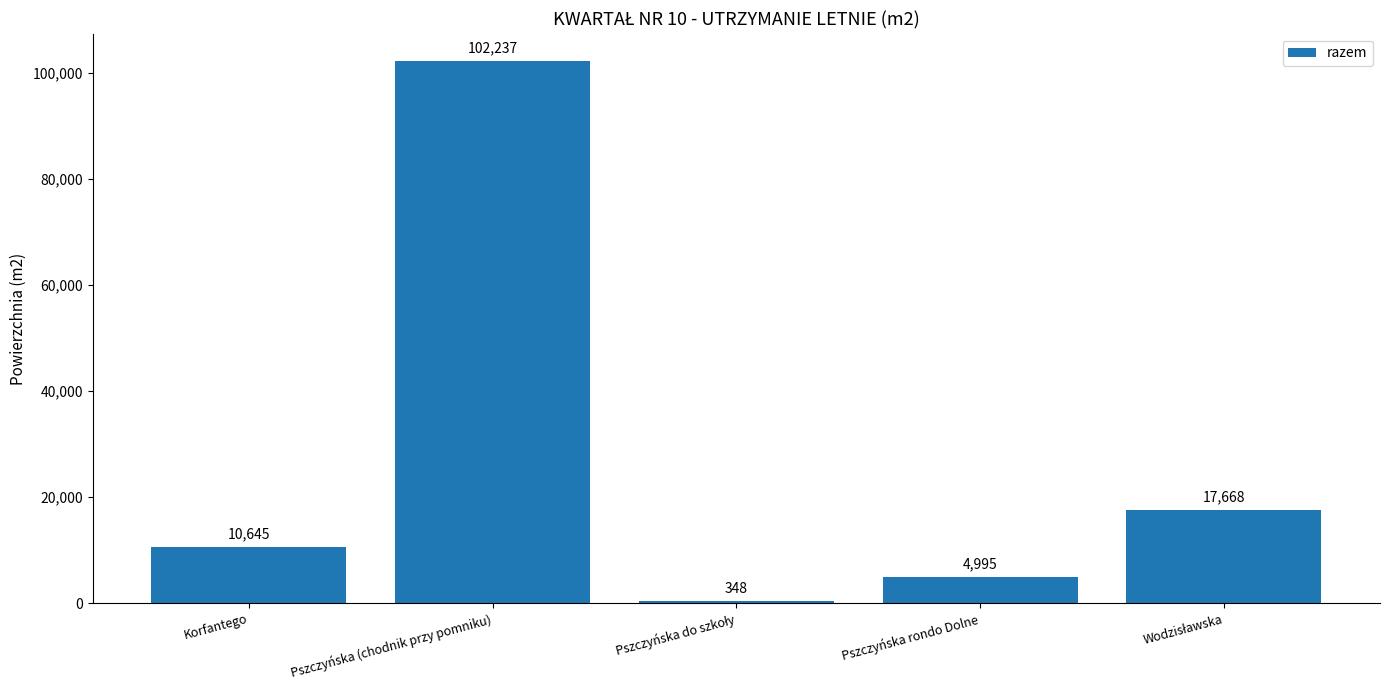

How many values are below 10645?

2